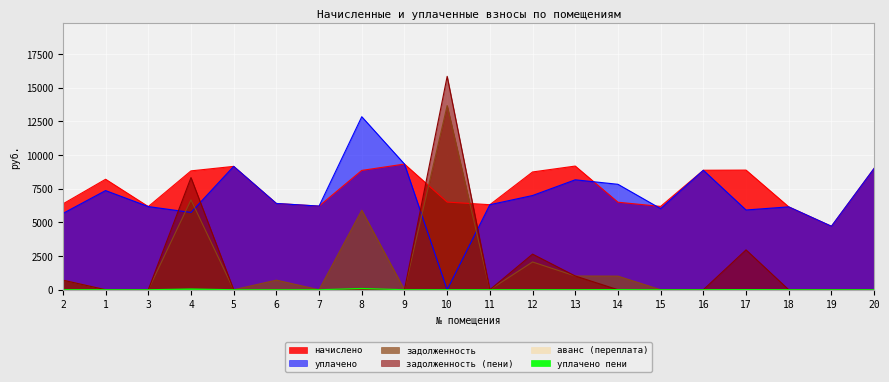

Where do задолженность and задолженность (пени) first cross each other?

13 and 14